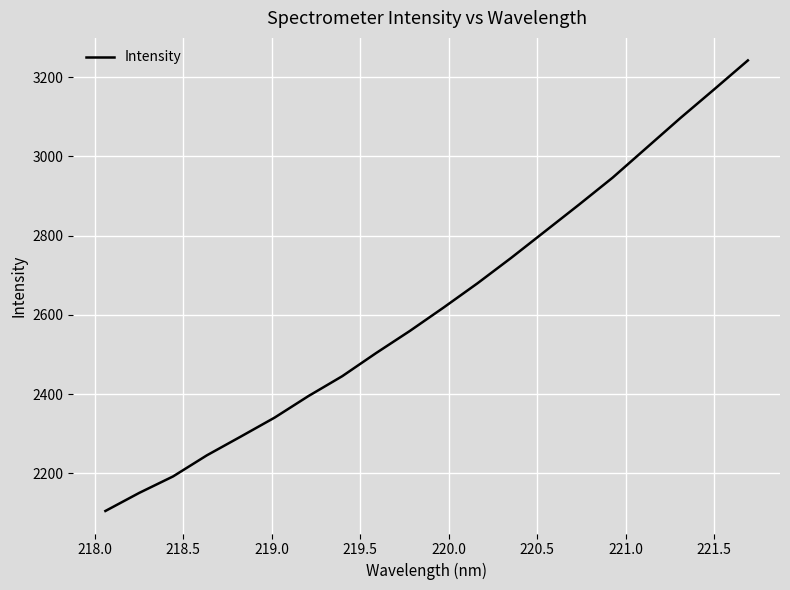

Does the chart display data point markers on the line(s)?

No